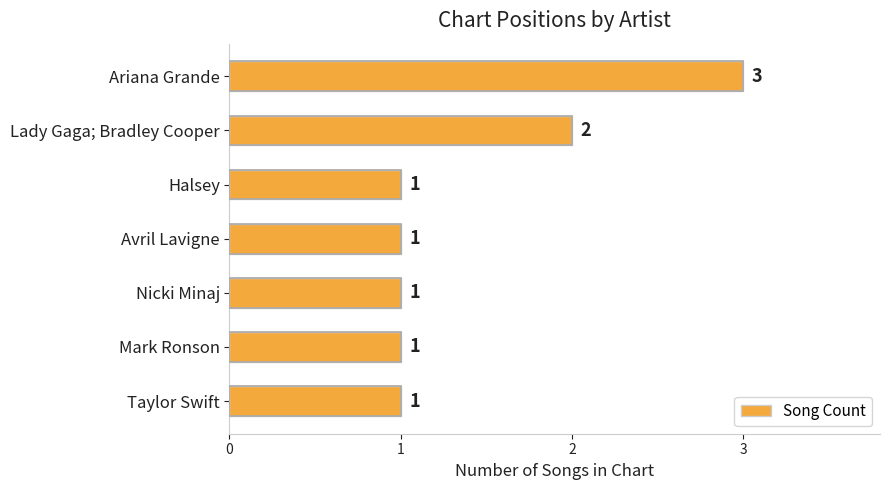

What is the difference between the maximum and minimum values?

2